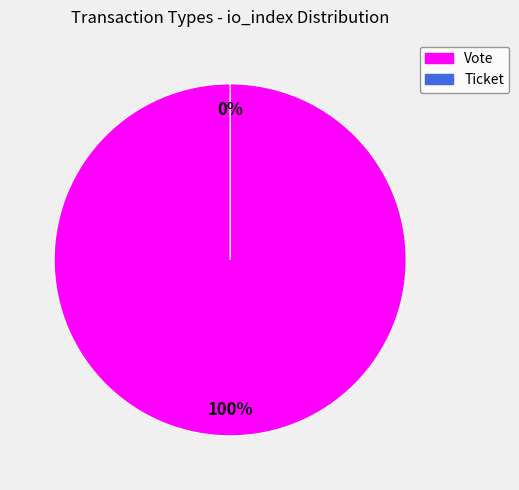

To the nearest percent, what is the average slice percentage?

50%